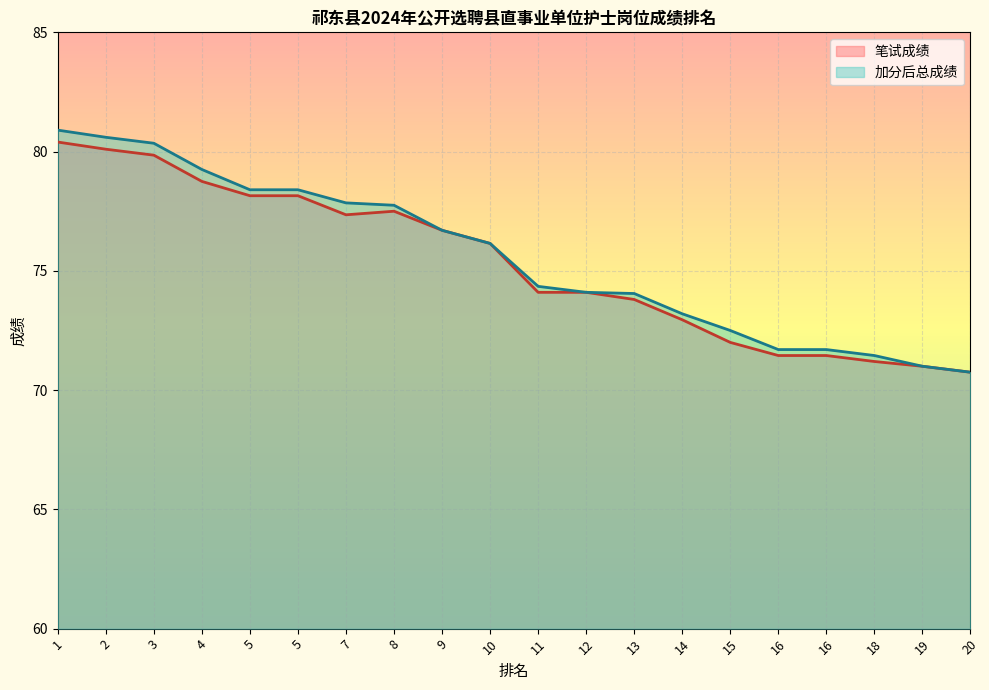

What is the value of the 加分后总成绩 point at the 2nd from the left?

80.6